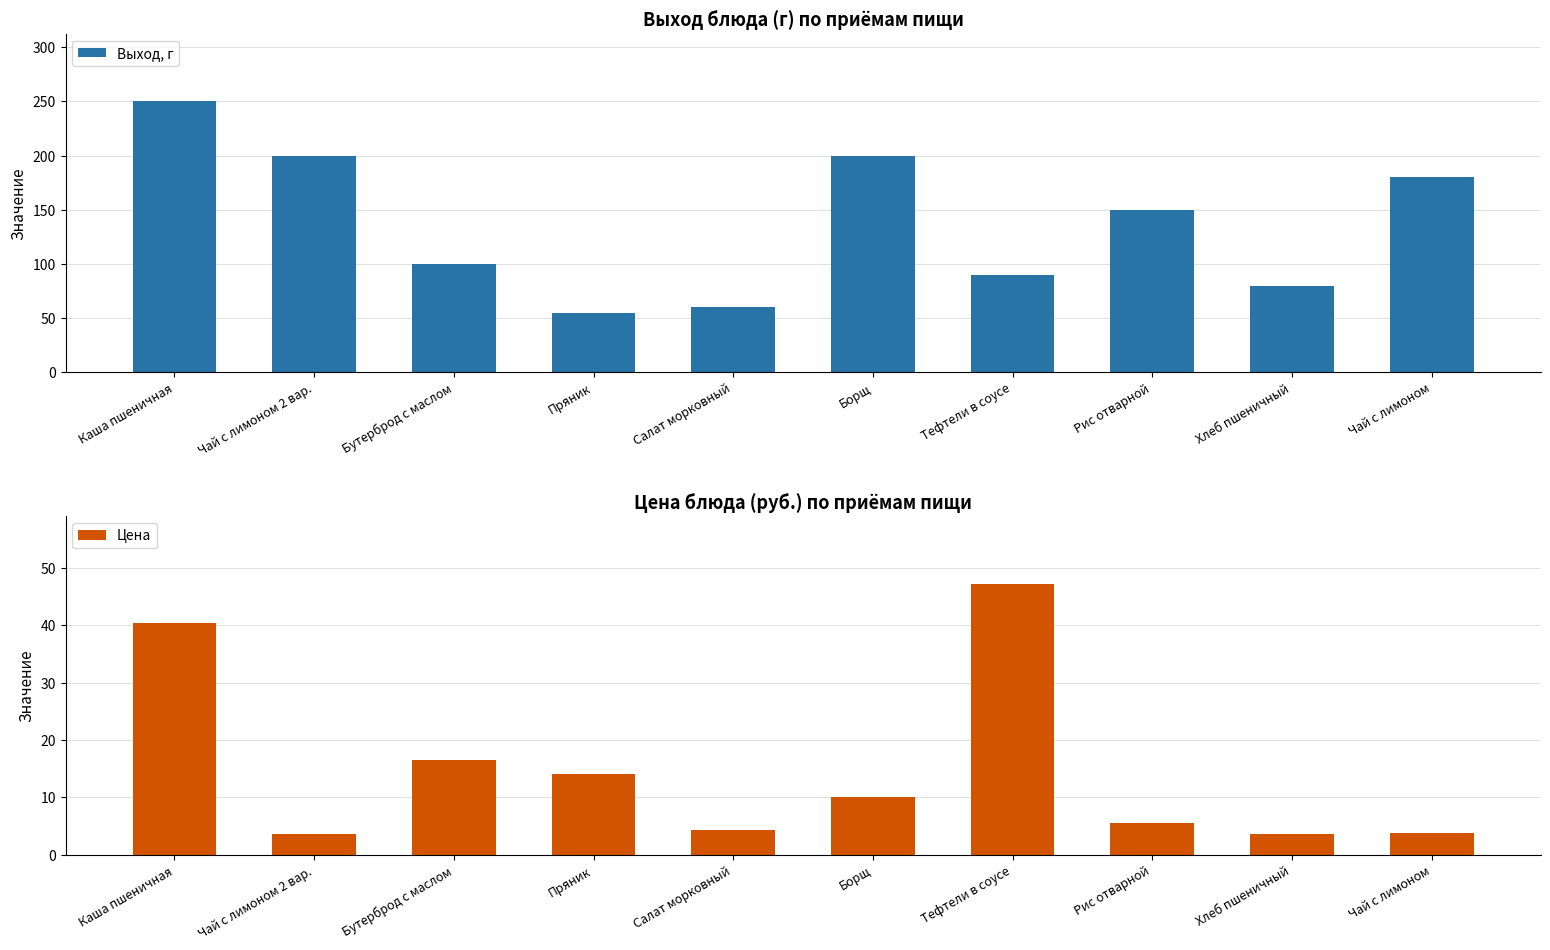

Where is Цена nearest to the value 25?

Бутерброд с маслом